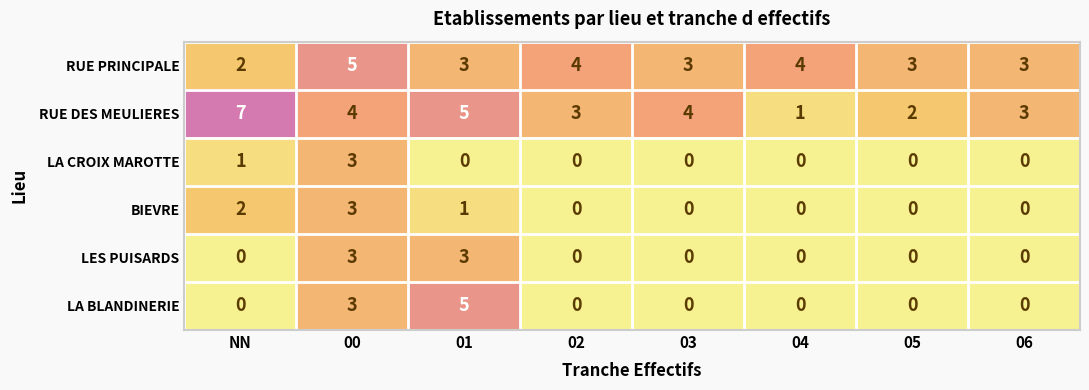

The value of LES PUISARDS at 00 is 1. True or false?

False